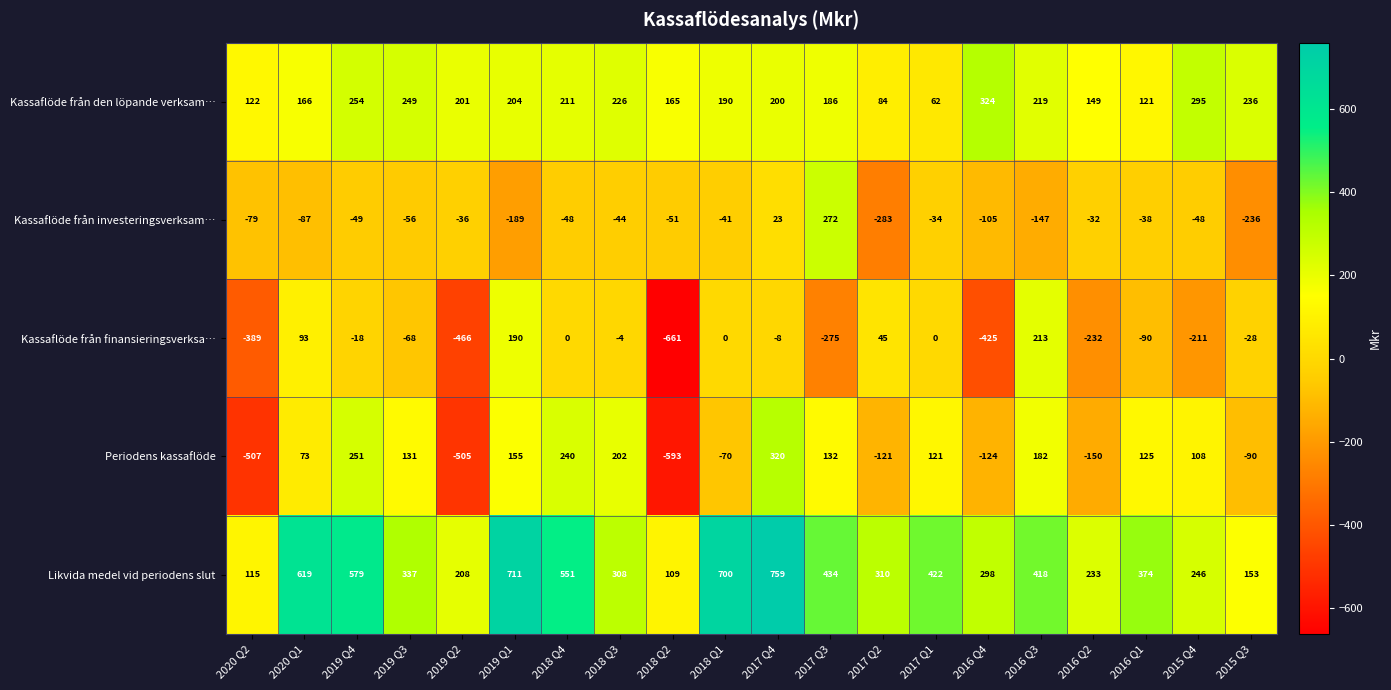

What is the sum of all Kassaflöde från den löpande verksam… values?

3864